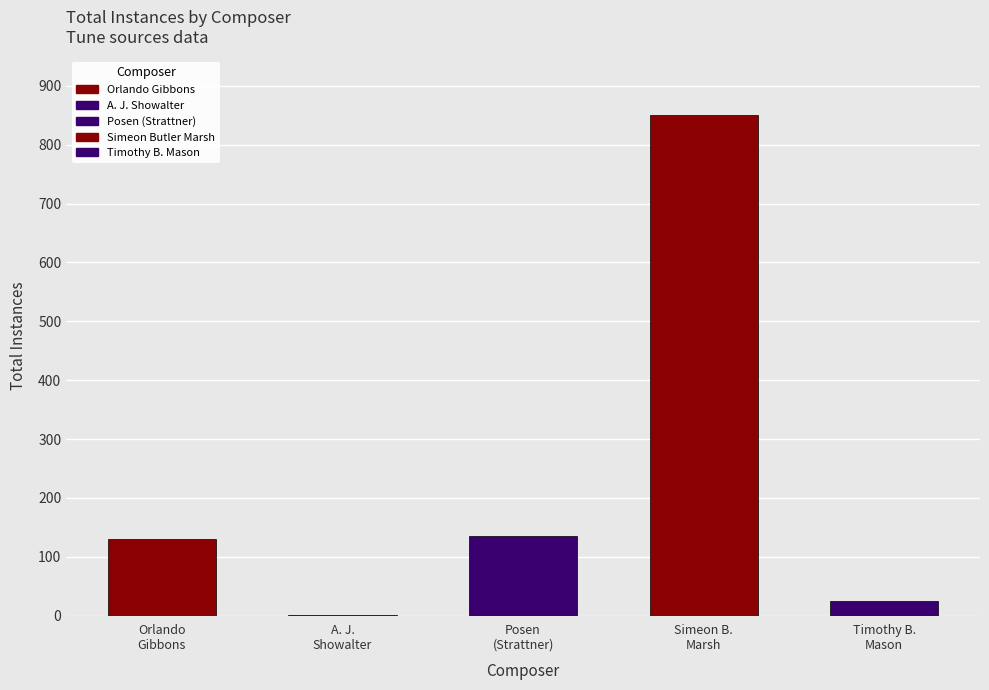

What is the difference between the maximum and minimum values?

850